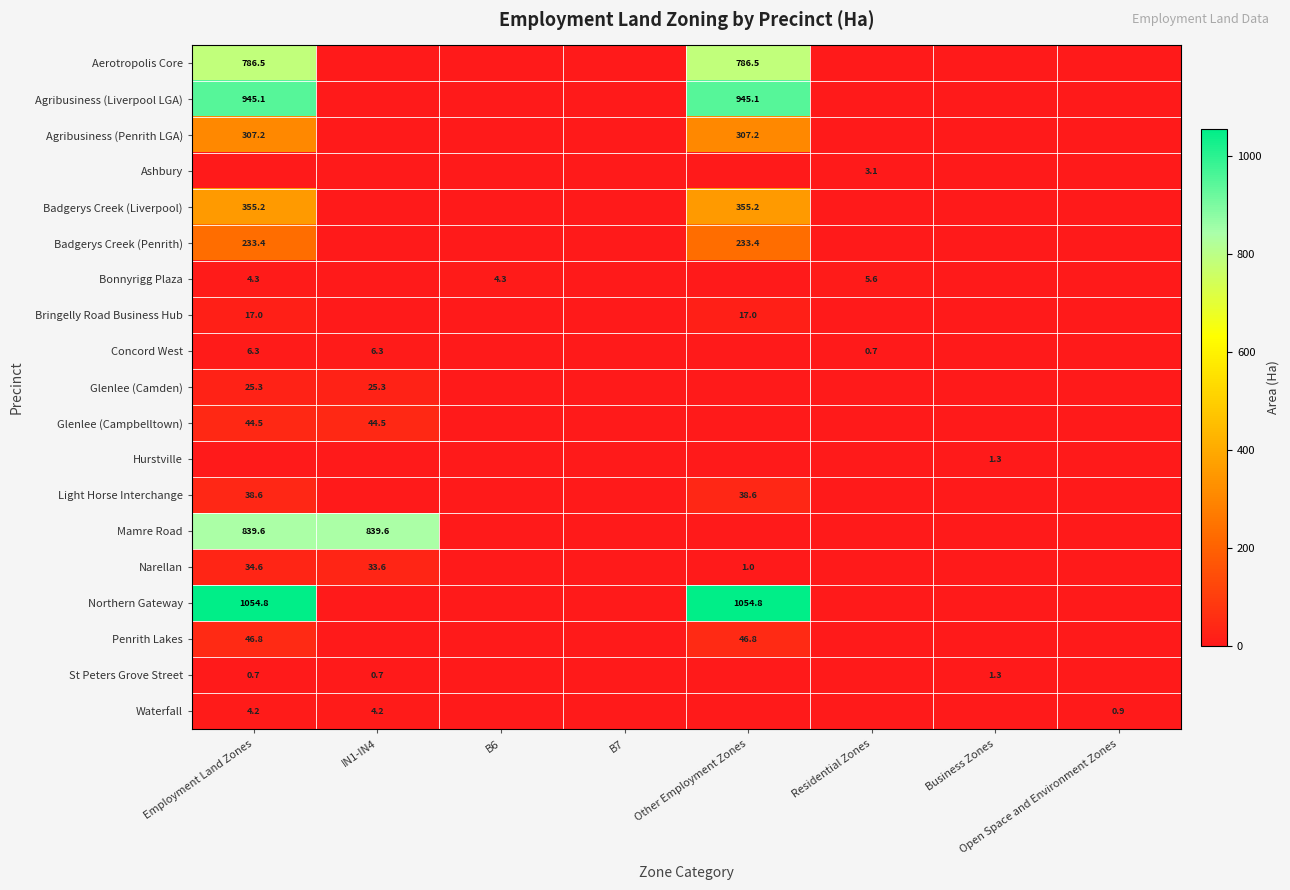

True or false: Bonnyrigg Plaza has a value of 2.7 at Employment Land Zones.

False